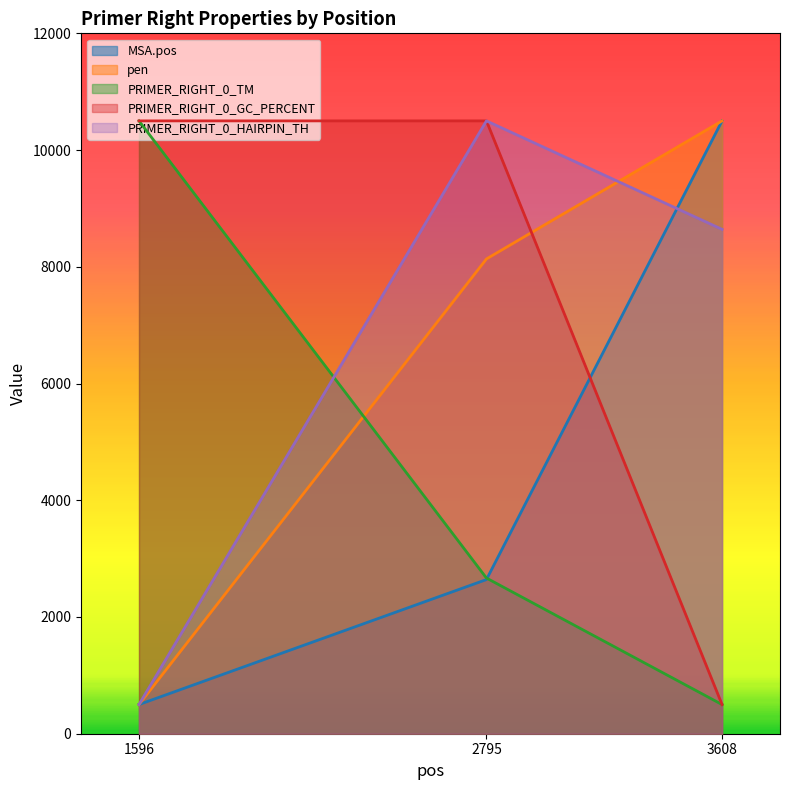

Which series changed the most between 1596 and 2795?

PRIMER_RIGHT_0_HAIRPIN_TH